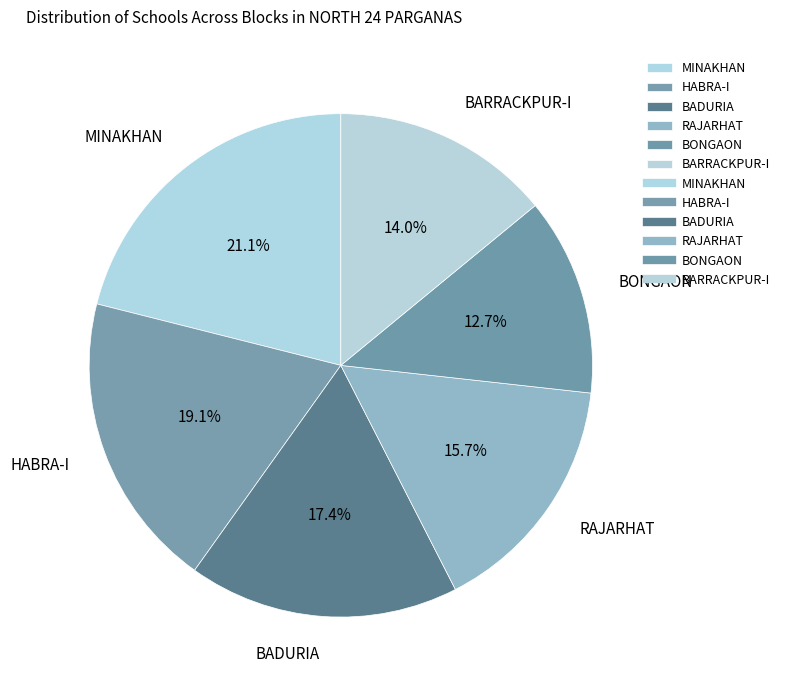

Do BARRACKPUR-I and BADURIA together represent more than half of the pie?

No